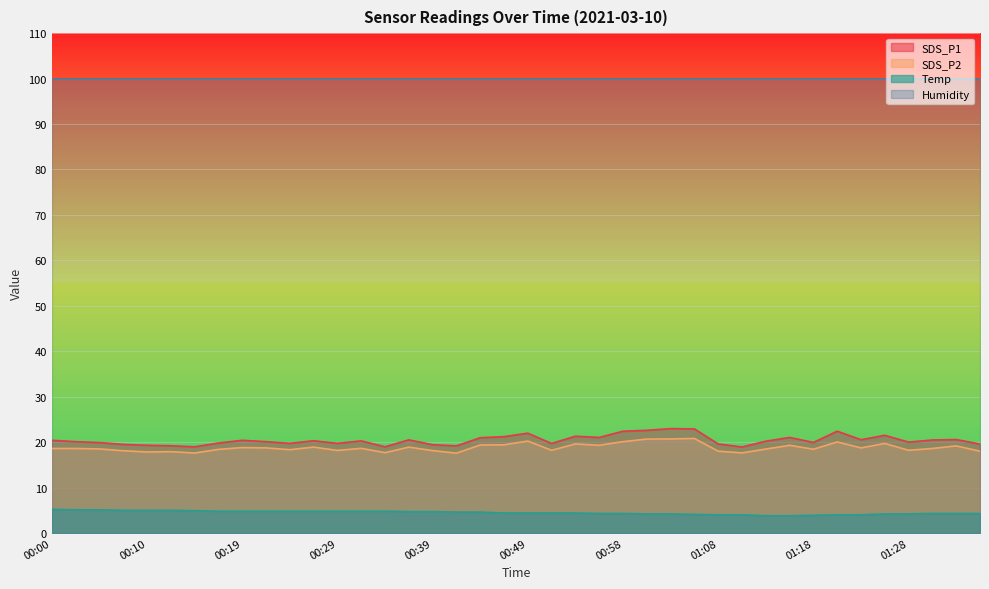

What position from the left is 00:49?

21